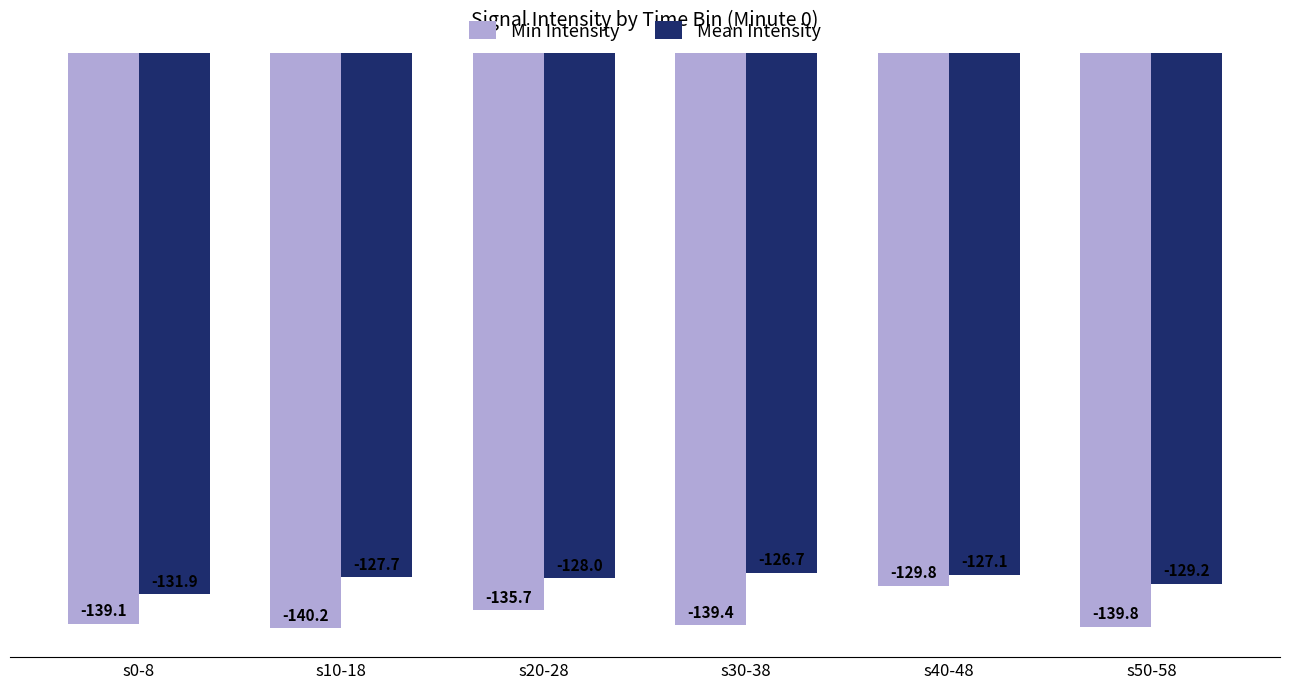

True or false: Min Intensity has a value of -68.8 at s50-58.

False